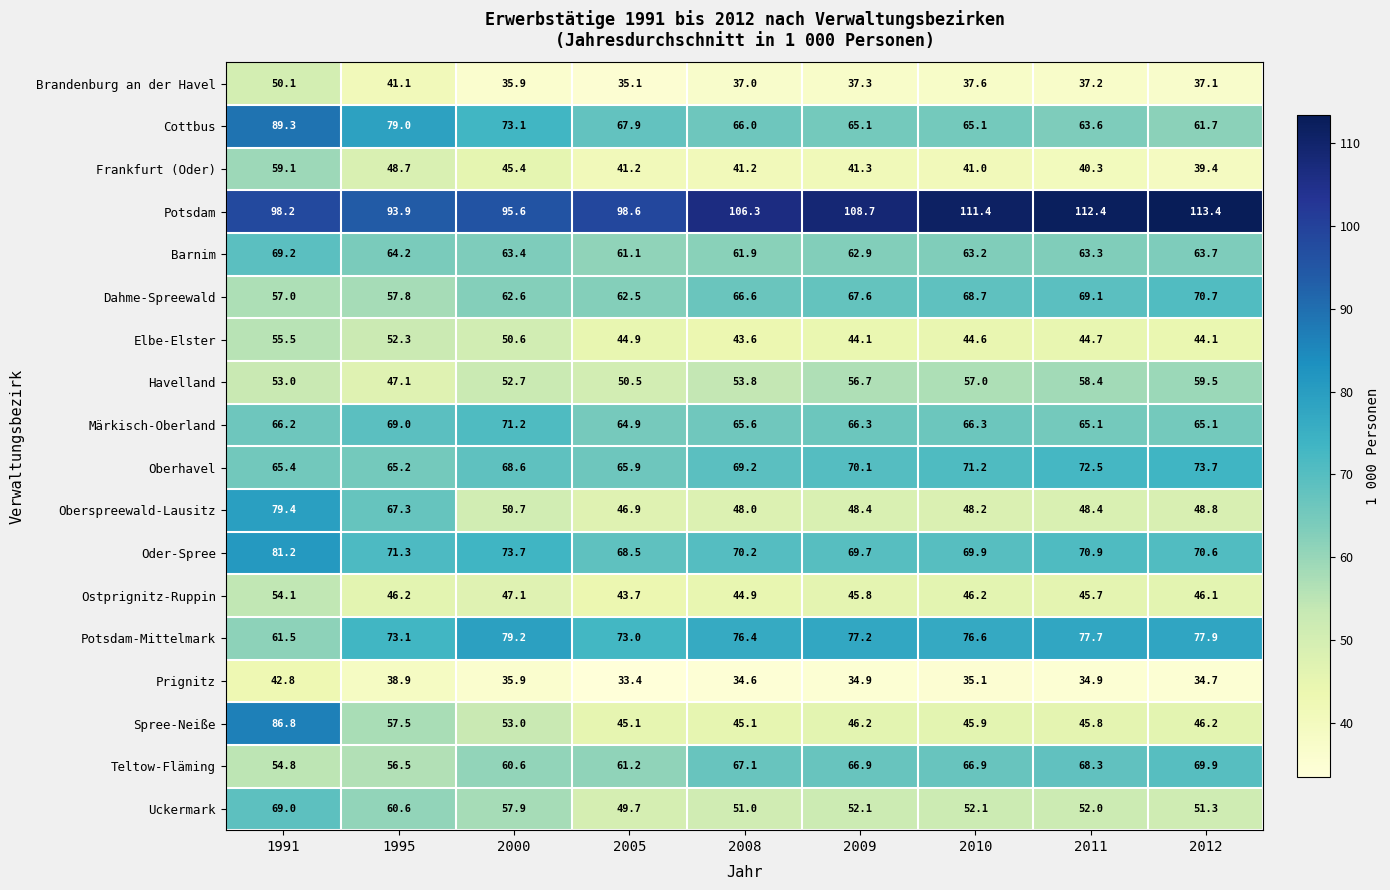

The Dahme-Spreewald series shows 70.7 at 2012. True or false?

True